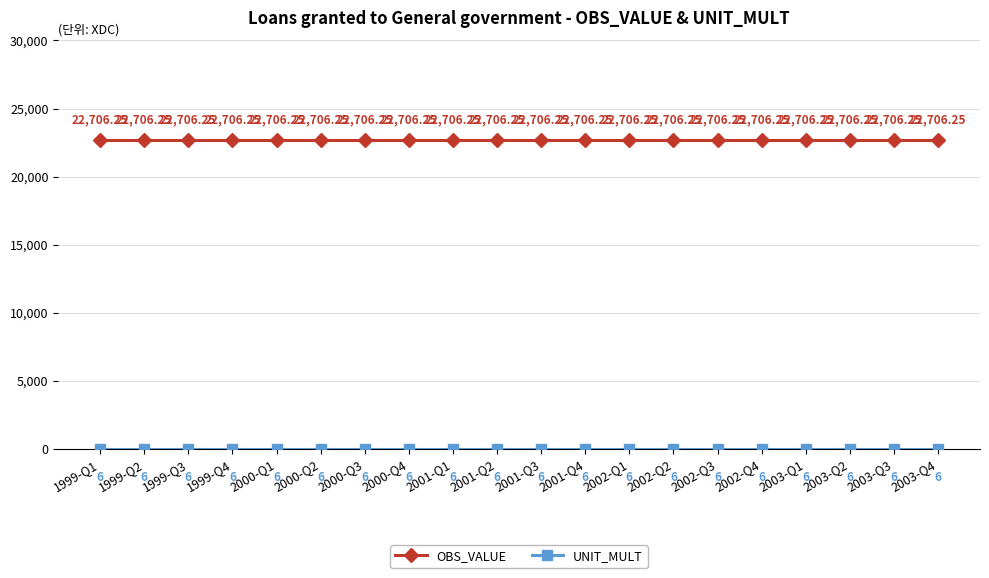

Which series has the largest total across all categories?

OBS_VALUE